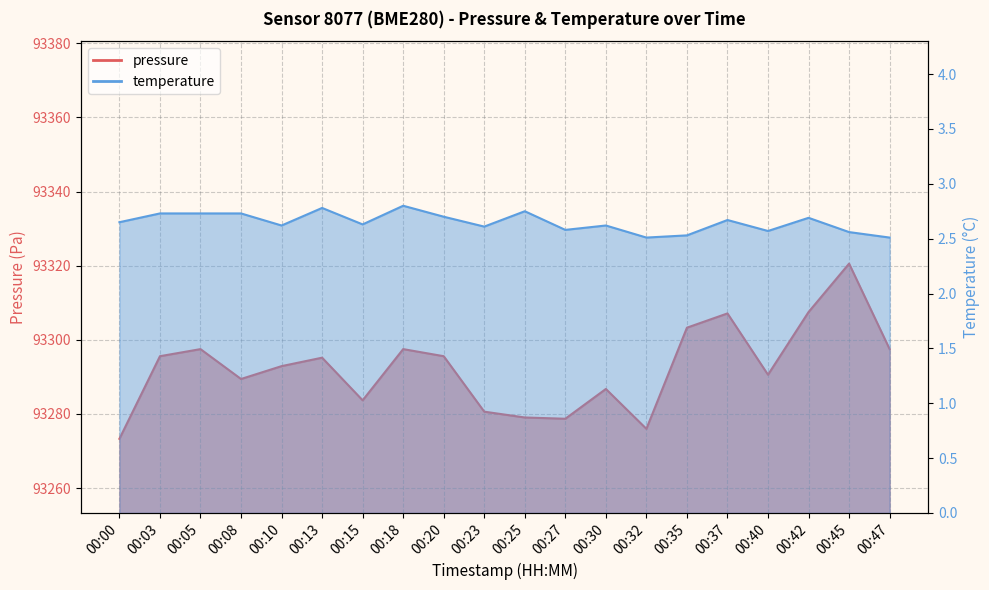

What is the difference between the temperature values at 00:03 and 00:18?

0.1